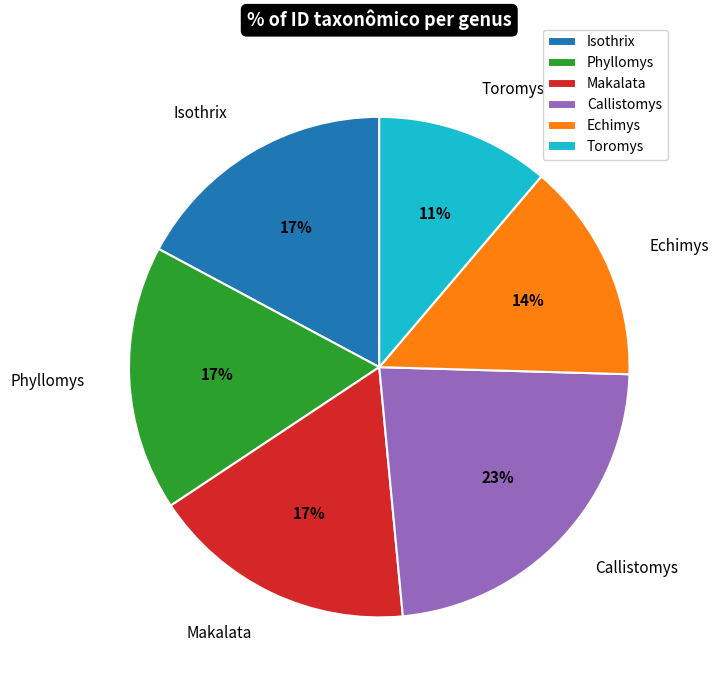

What is the ratio of the value at Toromys to the value at Callistomys?

0.5